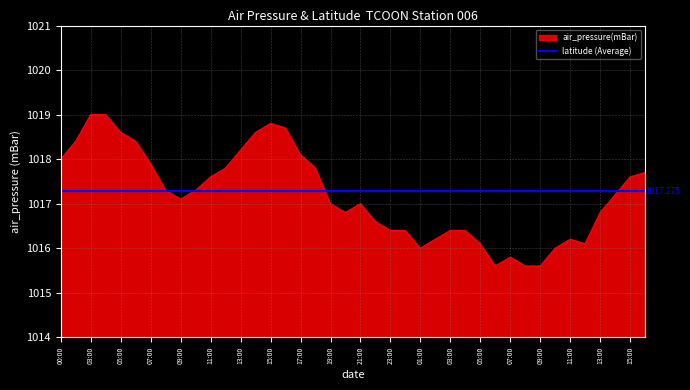

What is the difference between the maximum and minimum values?

3.4